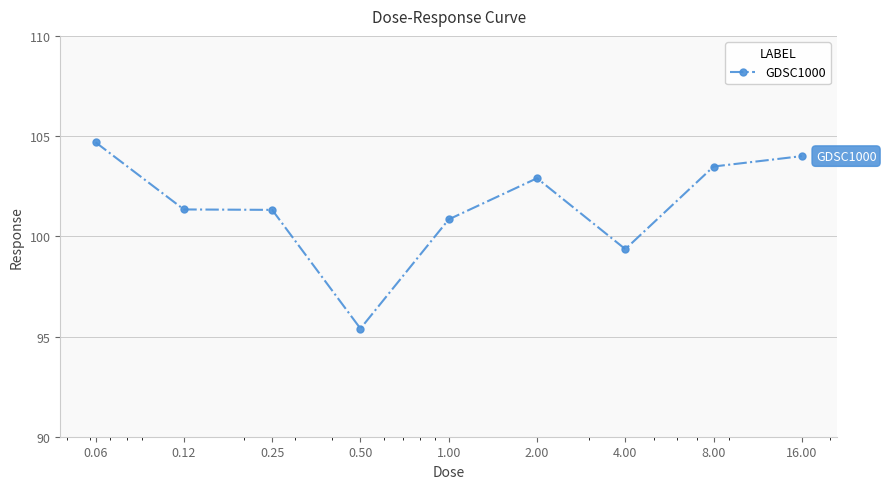

What is the value of the 3rd point from the left?

101.3